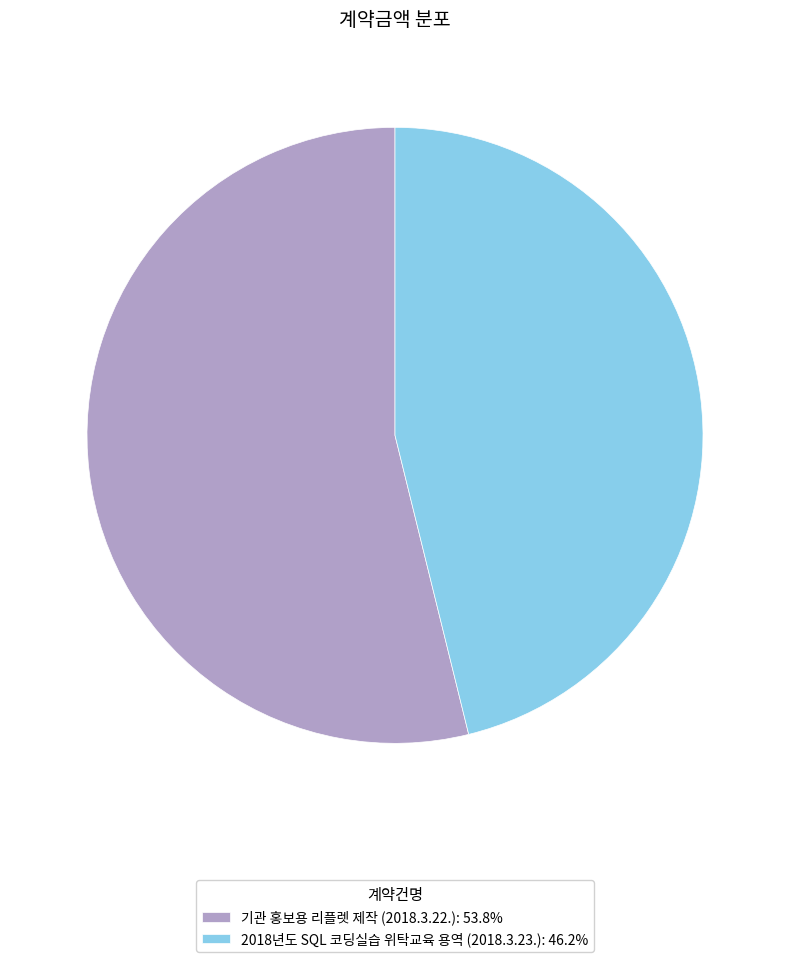

Approximately how many times larger is the value at 2018년도 SQL 코딩실습 위탁교육 용역 (2018.3.23.): 46.2% compared to 기관 홍보용 리플렛 제작 (2018.3.22.): 53.8%?

0.9